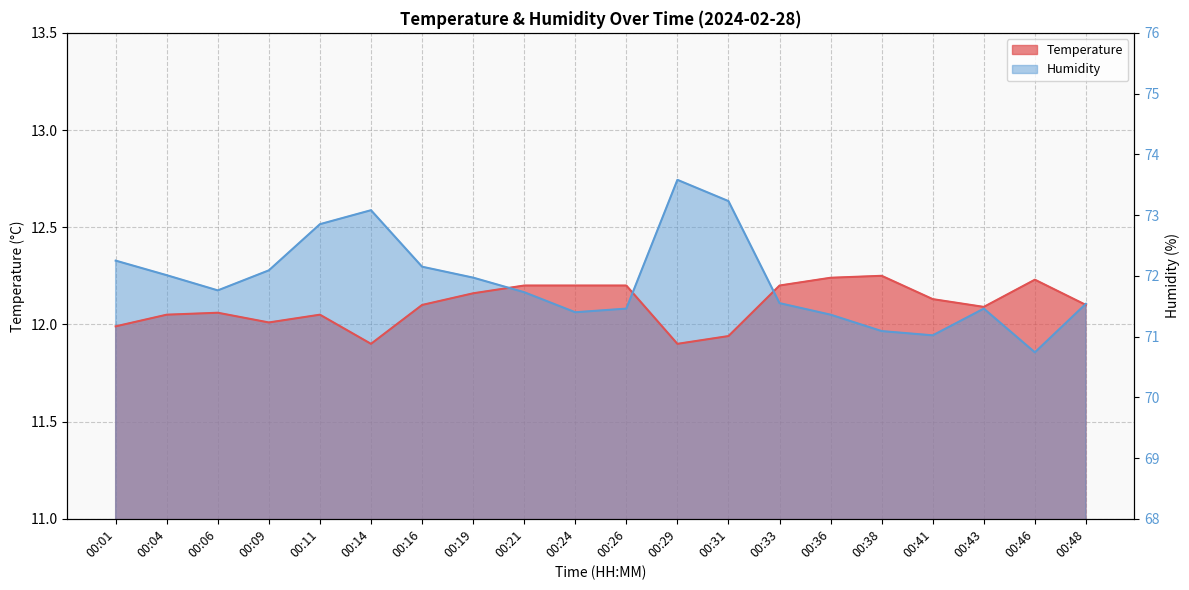

Is the value of Temperature at 00:21 greater than the value of Humidity at 00:29?

No